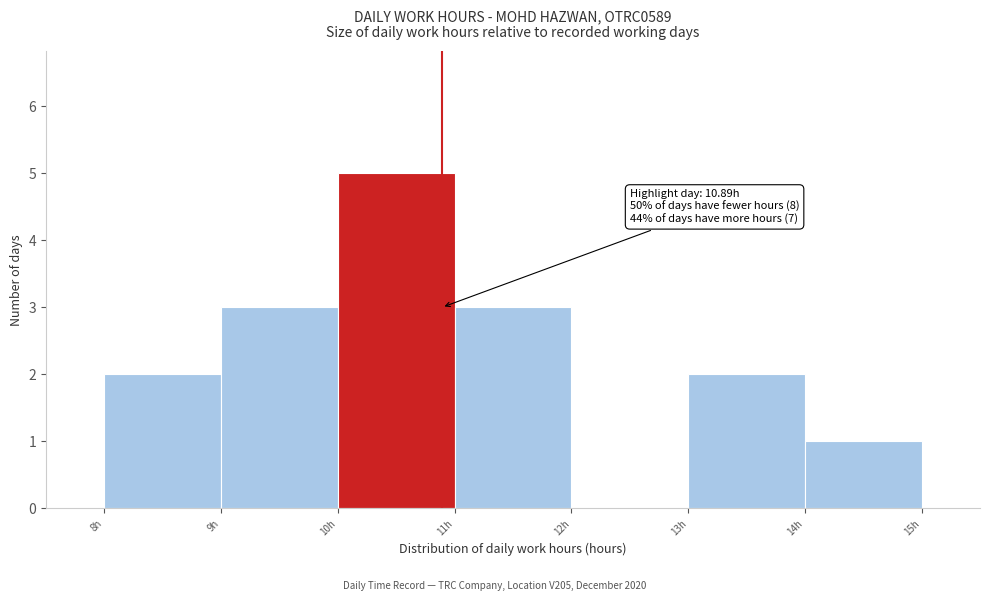

Which range on the x-axis has the tallest bar?

10 to 11